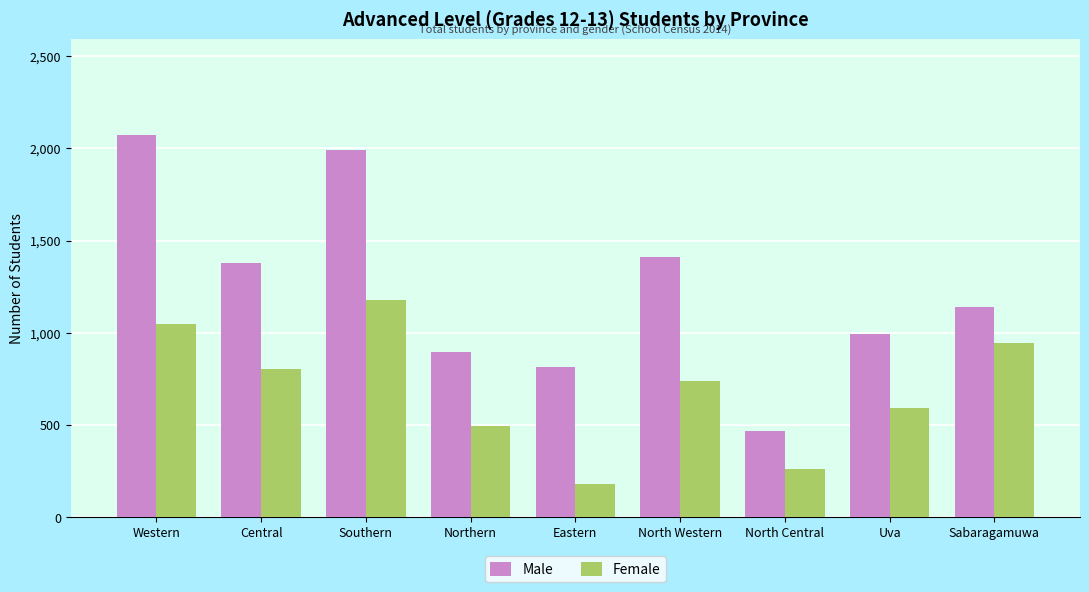

What is the smallest value displayed?

178